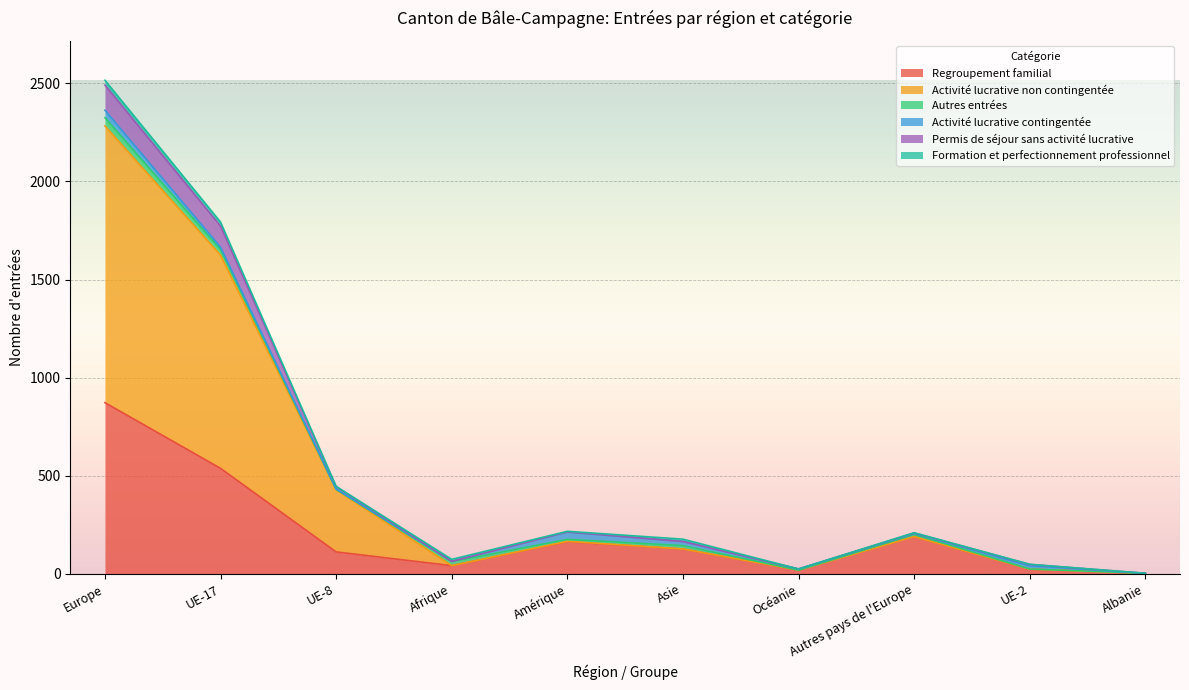

What is the label of the 6th point from the right?

Amérique